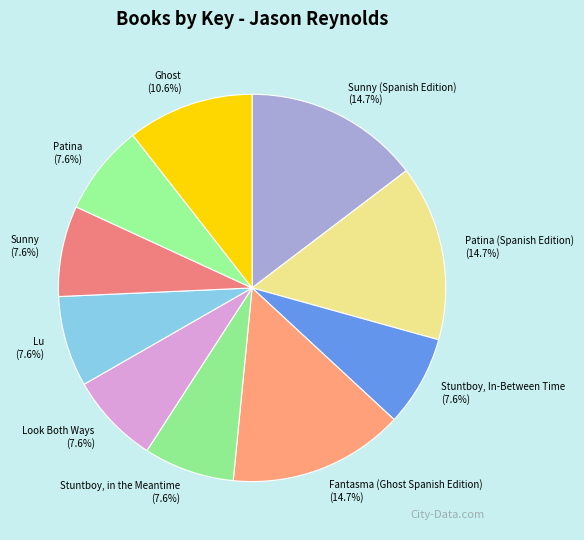

Count the number of slices in the pie.

10